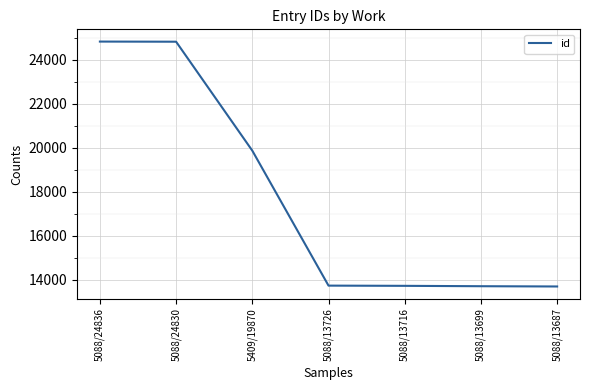

What is the maximum value shown in the chart?

24836